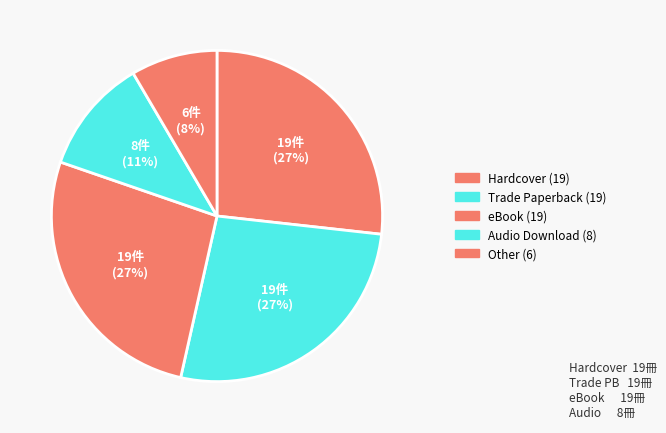

Count the number of slices in the pie.

5